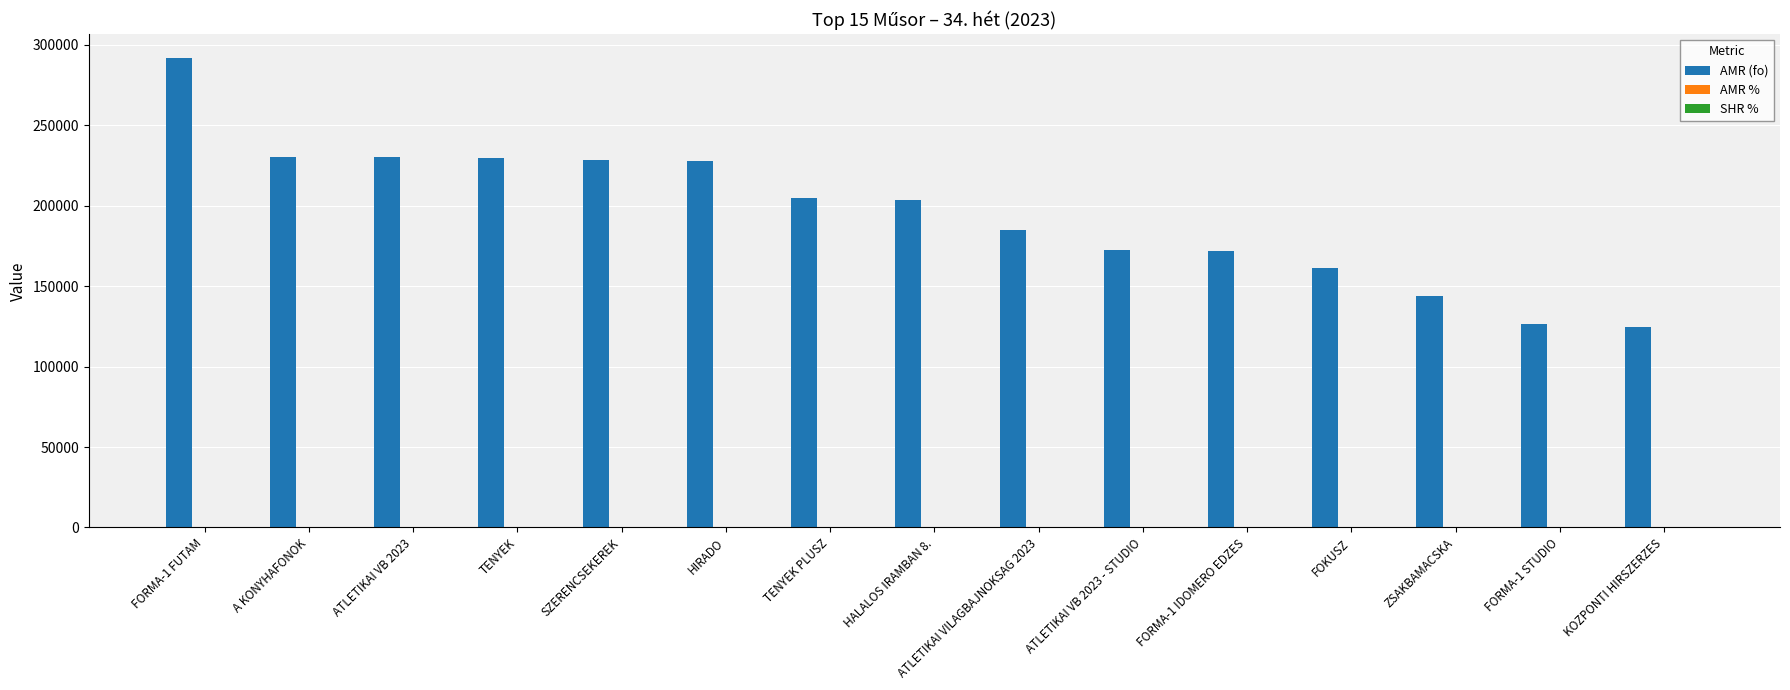

At which category is the sum across all series the highest?

FORMA-1 FUTAM